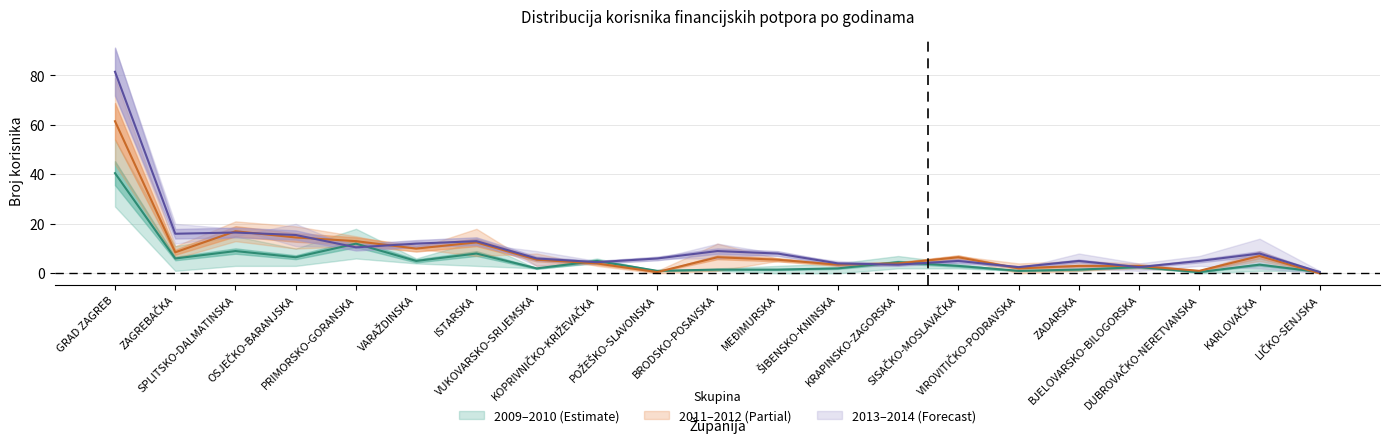

Between ISTARSKA and KRAPINSKO-ZAGORSKA, which series saw the biggest shift?

2013